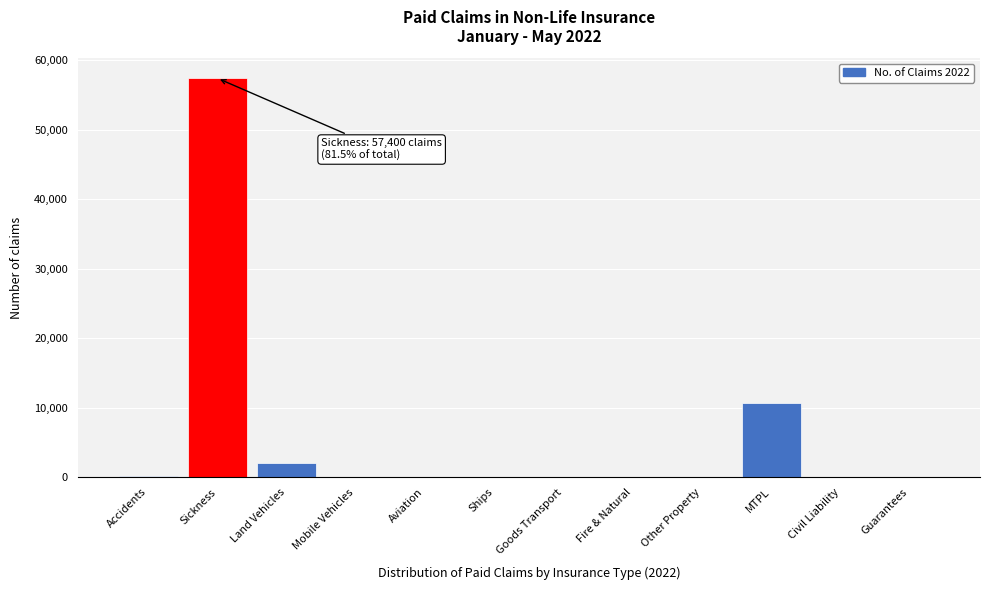

Between Sickness and Guarantees, which is larger?

Sickness